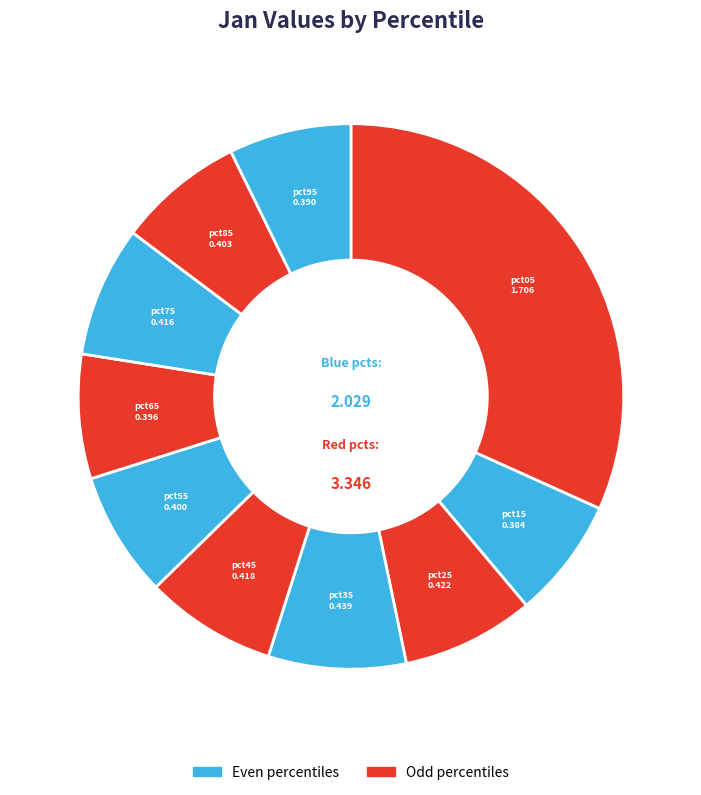

Is there any slice that represents more than half of the pie?

No